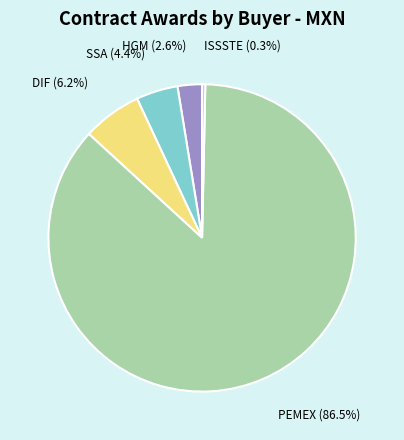

Between DIF and PEMEX, which is larger?

PEMEX